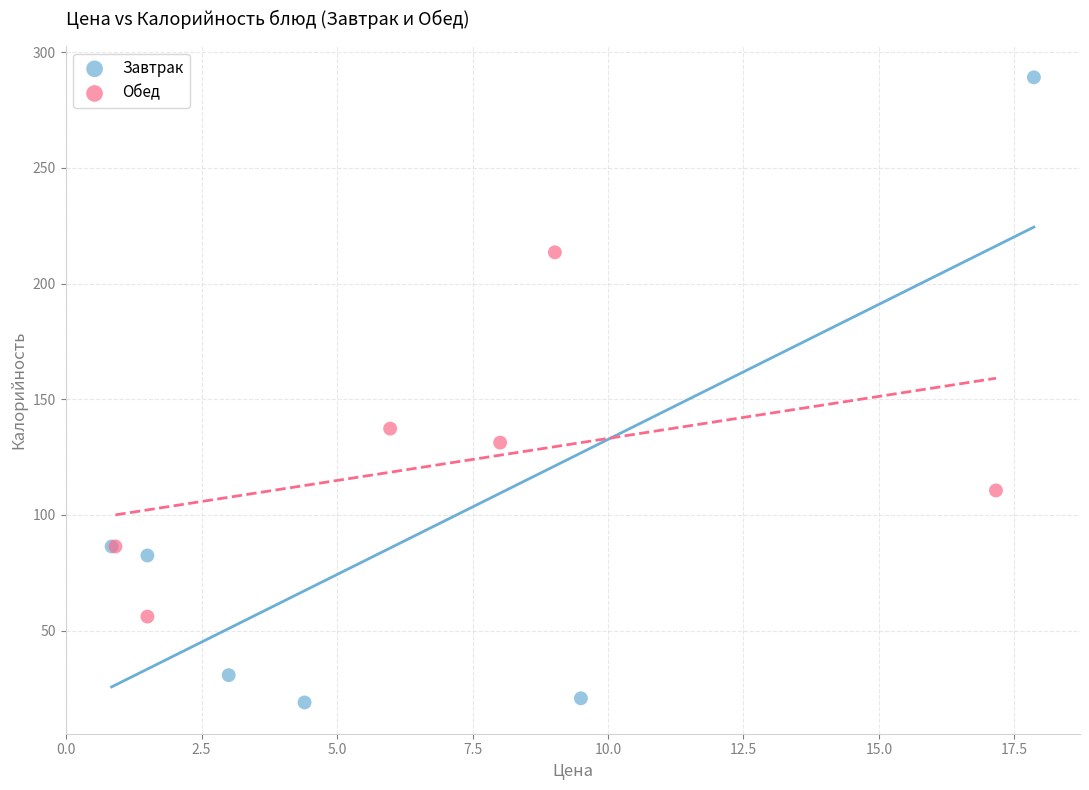

Which series has the widest spread of Y values?

Завтрак